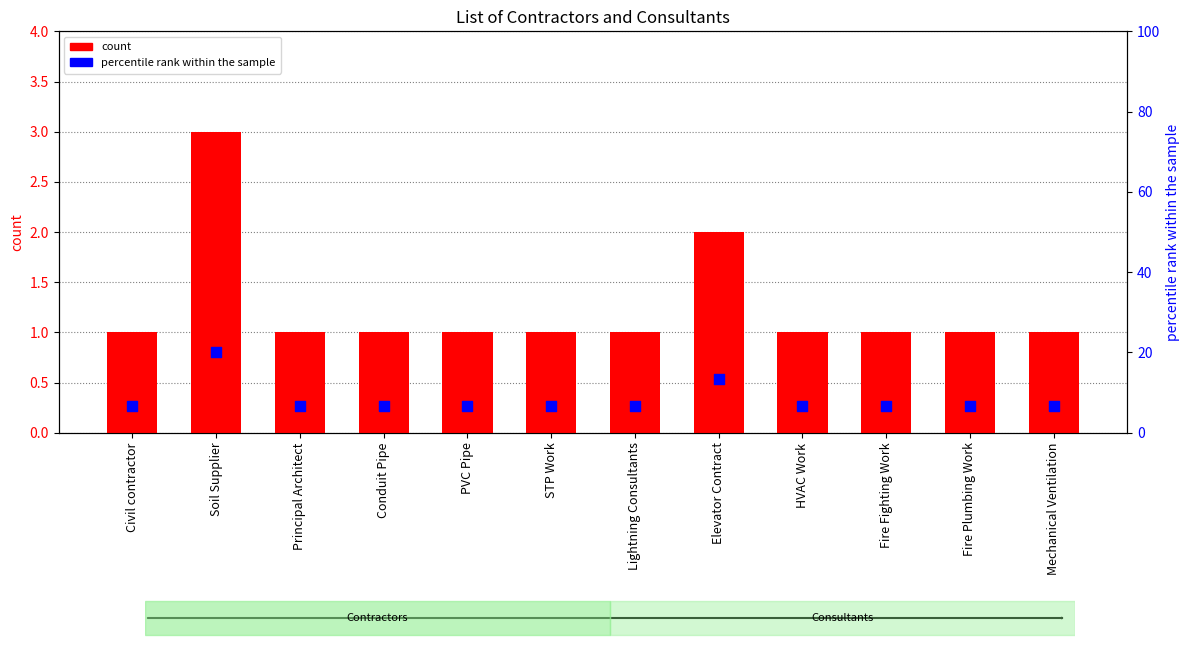

At how many categories does at least one series exceed 6?

12